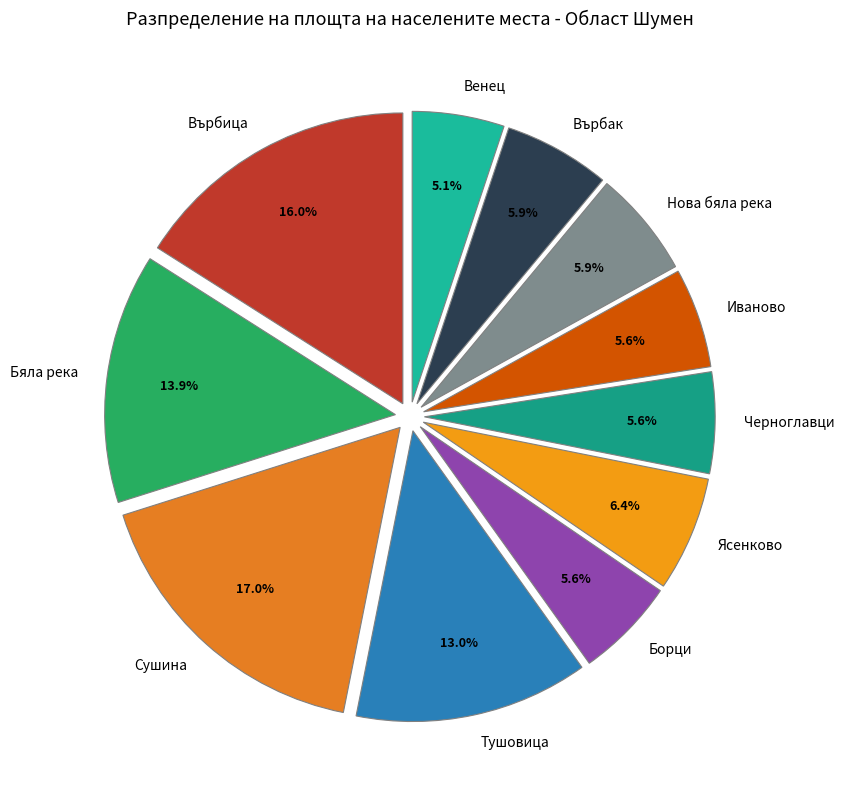

What percentage do Върбица and Черноглавци together represent?

21.6%